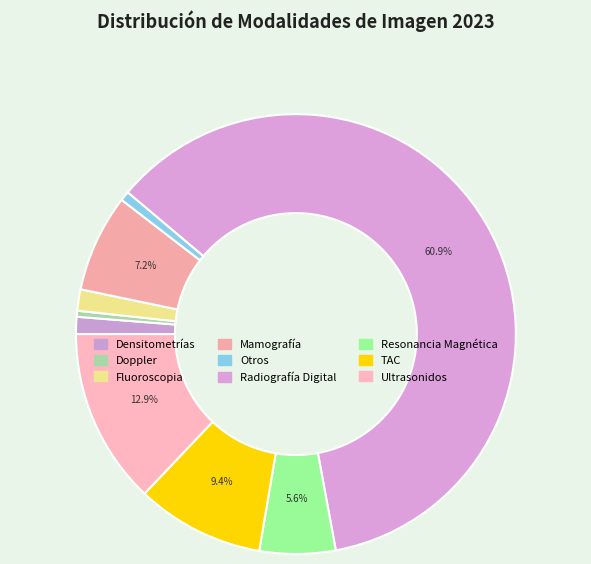

To the nearest percent, what is the difference between the Densitometrías and Otros slice percentages?

1%